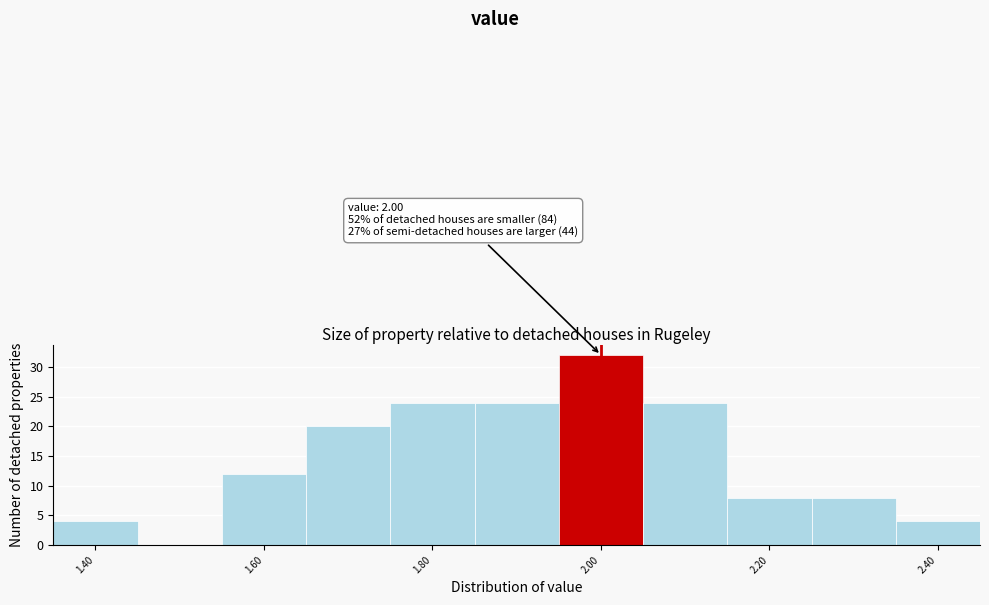

Which range on the x-axis has the tallest bar?

1.95 to 2.05